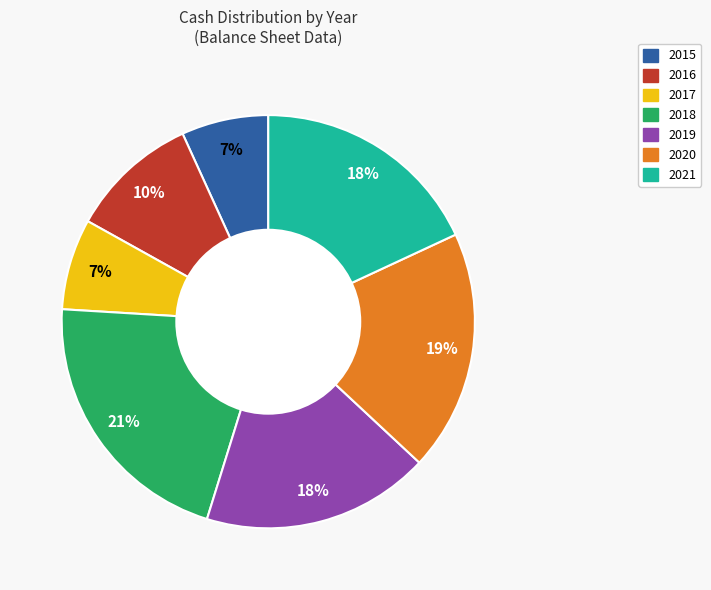

Does 2018 represent more than half of the total?

No